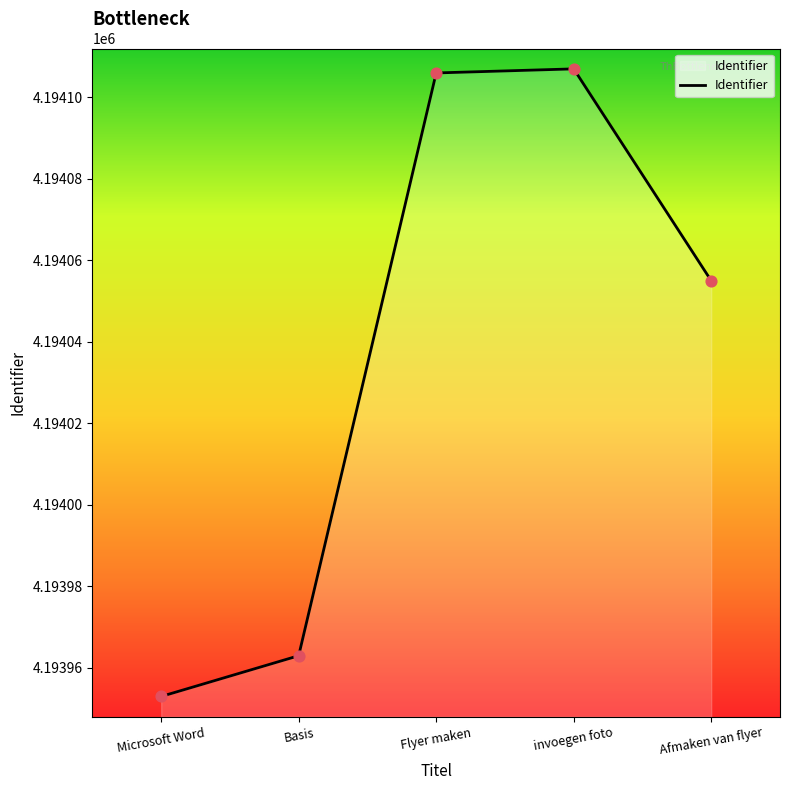

What is the change in value from Basis to invoegen foto?

+144